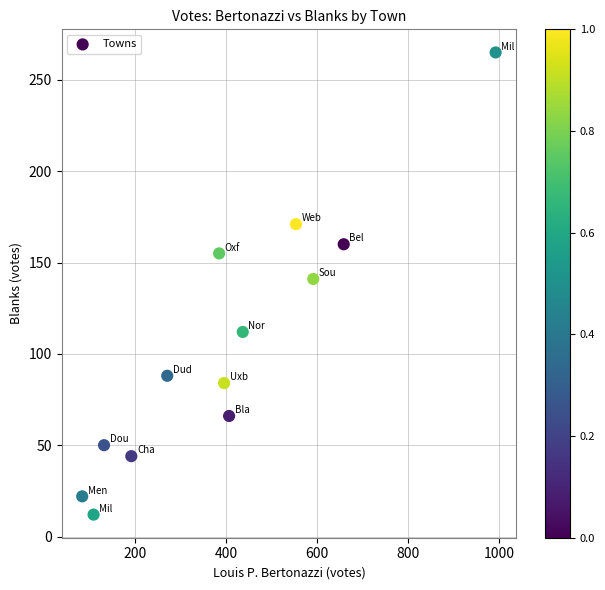

What Y value in the scatter plot is closest to 138?

141